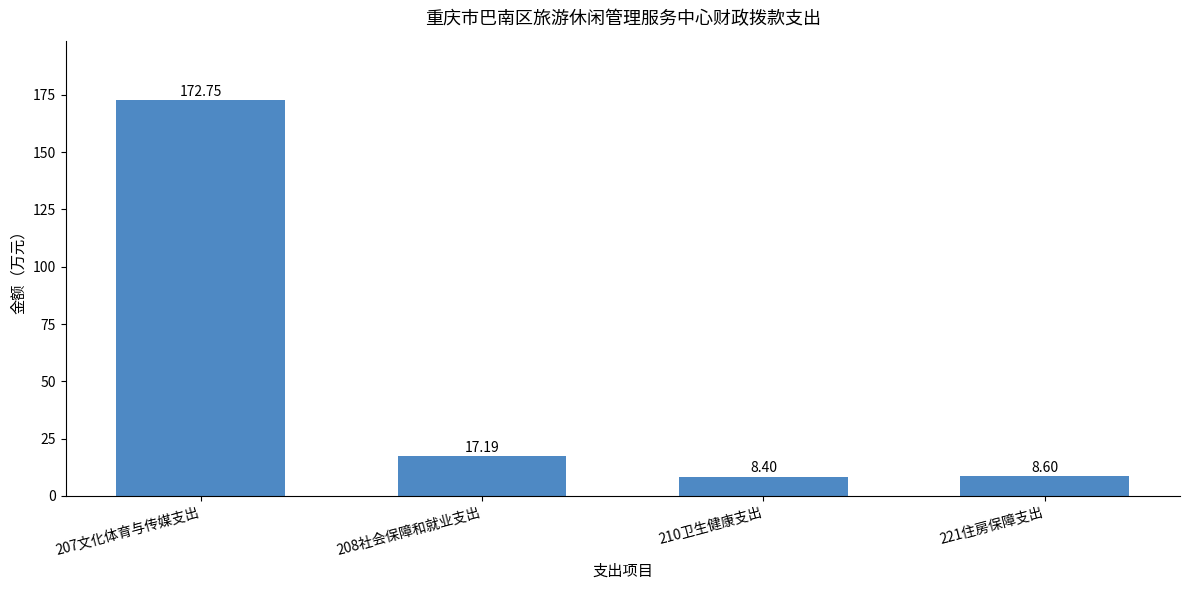

Are the bars grouped side by side (vs. stacked)?

No